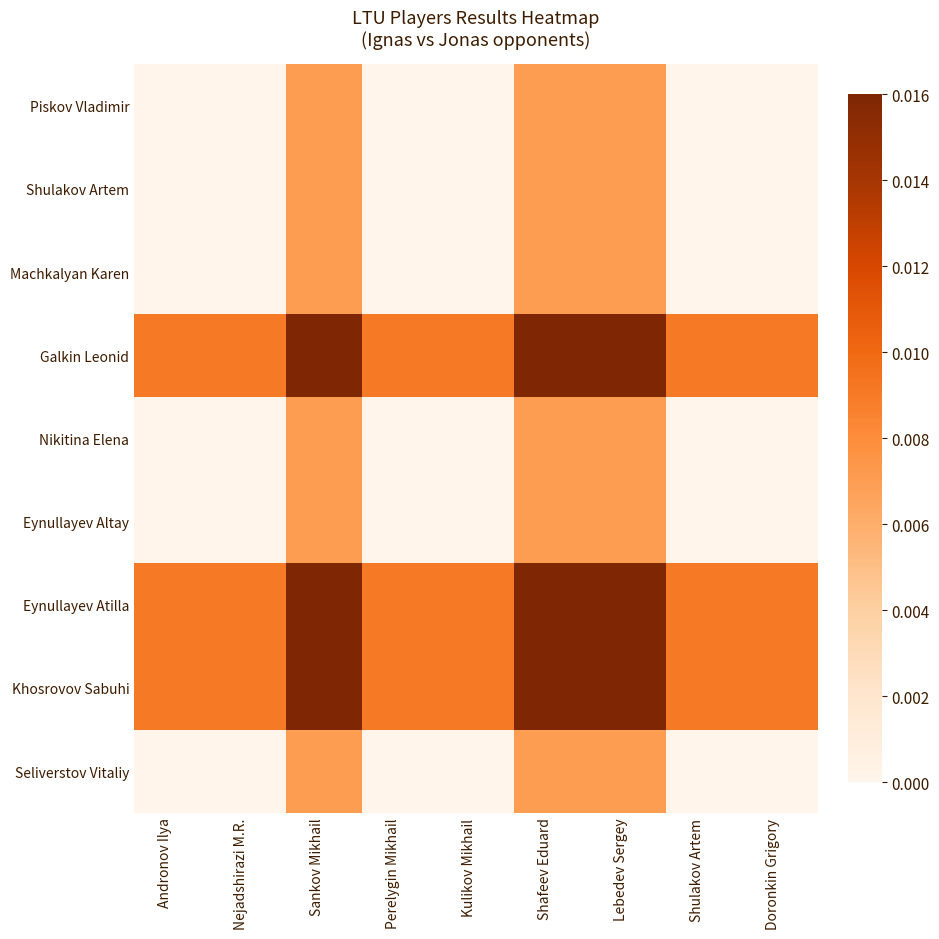

List the series in order of their peak value, highest first.

Galkin Leonid, Eynullayev Atilla, Khosrovov Sabuhi, Piskov Vladimir, Shulakov Artem, Machkalyan Karen, Nikitina Elena, Eynullayev Altay, Seliverstov Vitaliy